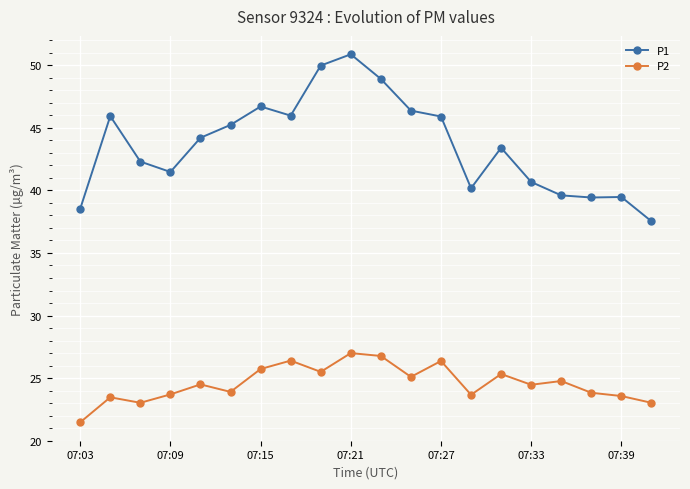

Count the number of categories in the chart.

20